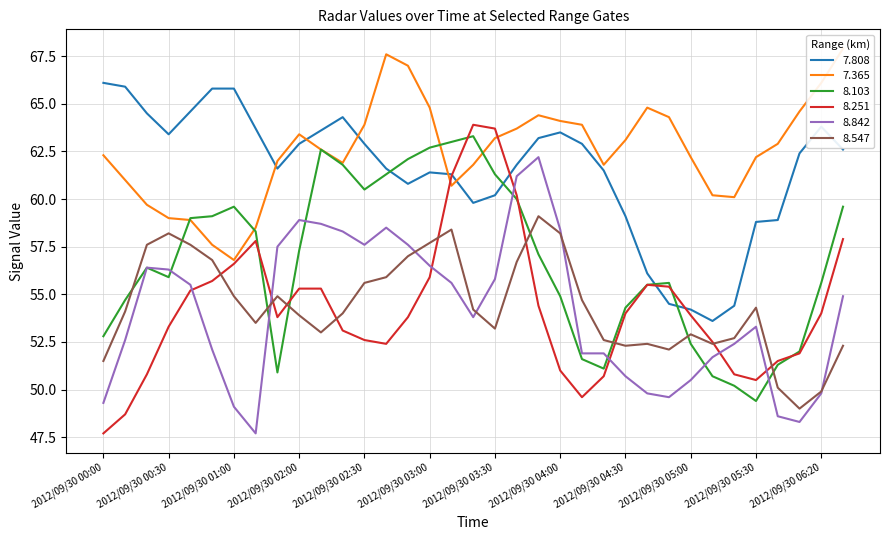

How many interior local peaks does the 8.251 series have?

3